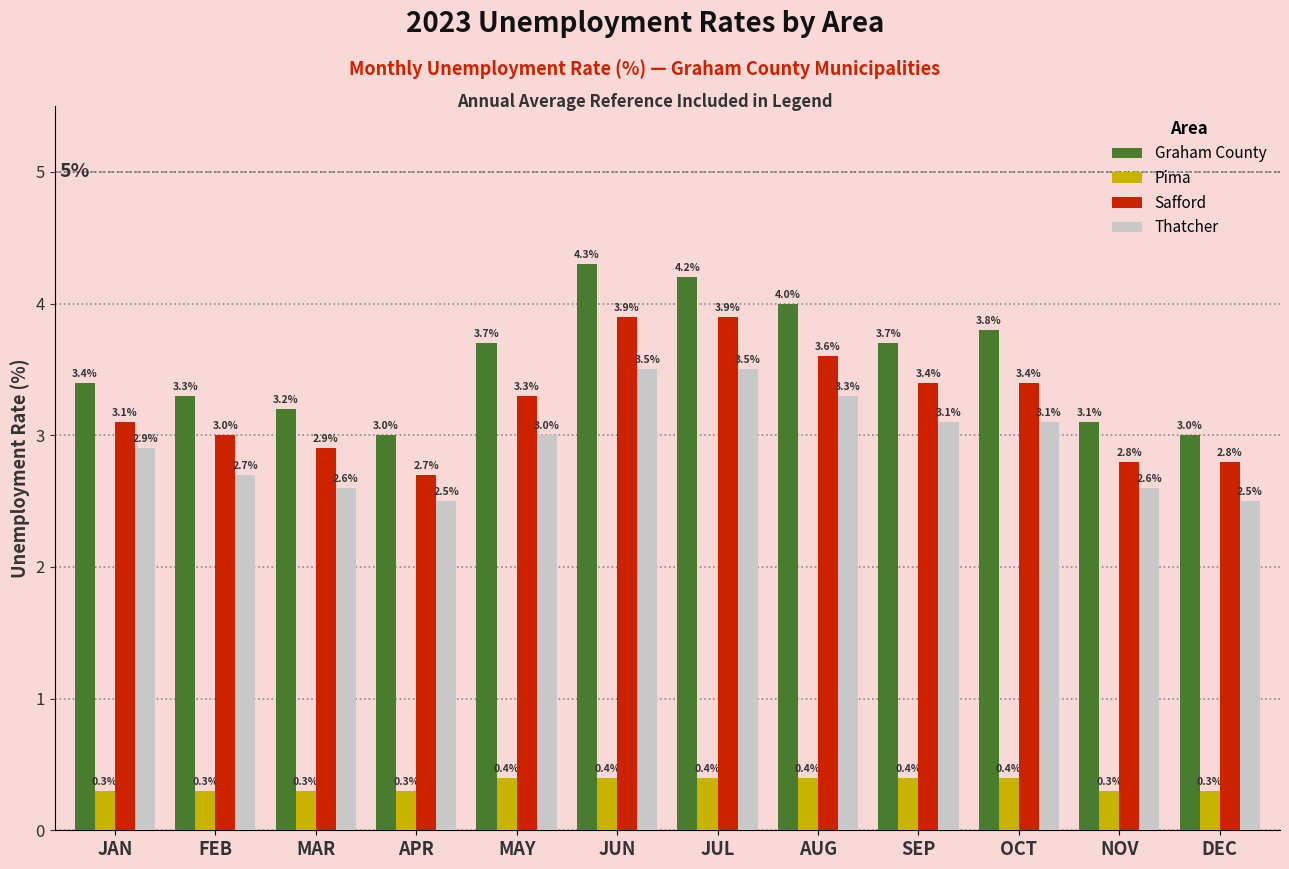

Reading left to right, transcribe all the data shown in this chart.

Graham County: 3.4	3.3	3.2	3.0	3.7	4.3	4.2	4.0	3.7	3.8	3.1	3.0
Pima: 0.3	0.3	0.3	0.3	0.4	0.4	0.4	0.4	0.4	0.4	0.3	0.3
Safford: 3.1	3.0	2.9	2.7	3.3	3.9	3.9	3.6	3.4	3.4	2.8	2.8
Thatcher: 2.9	2.7	2.6	2.5	3.0	3.5	3.5	3.3	3.1	3.1	2.6	2.5